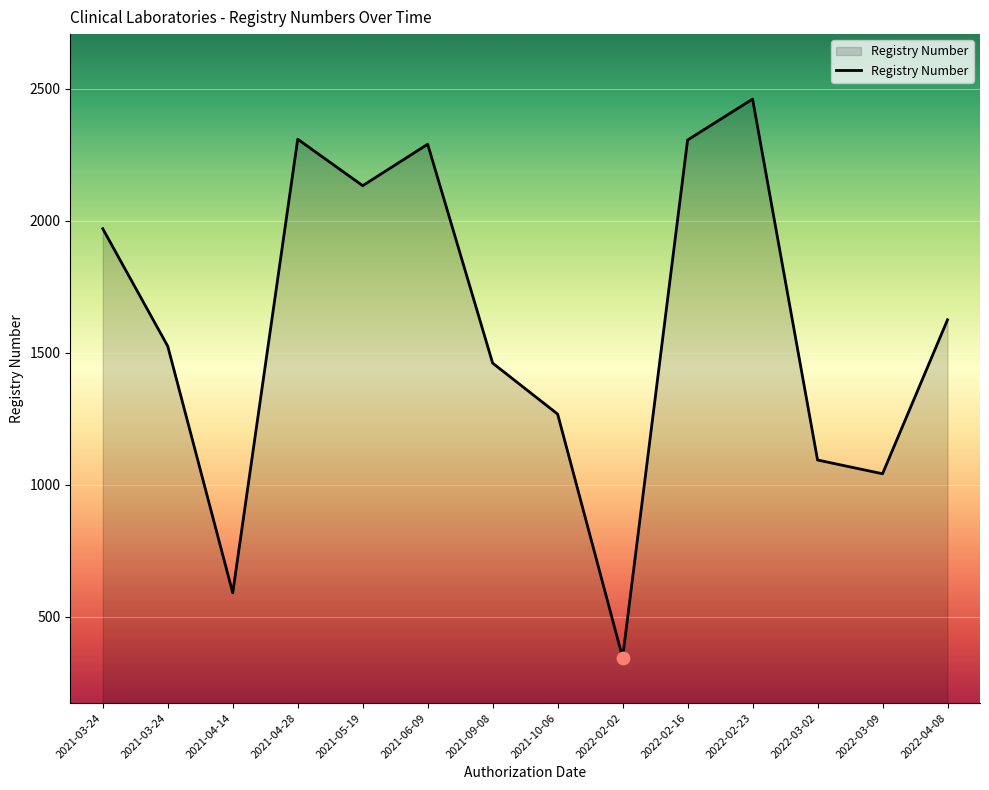

How many lines are shown in the chart?

1